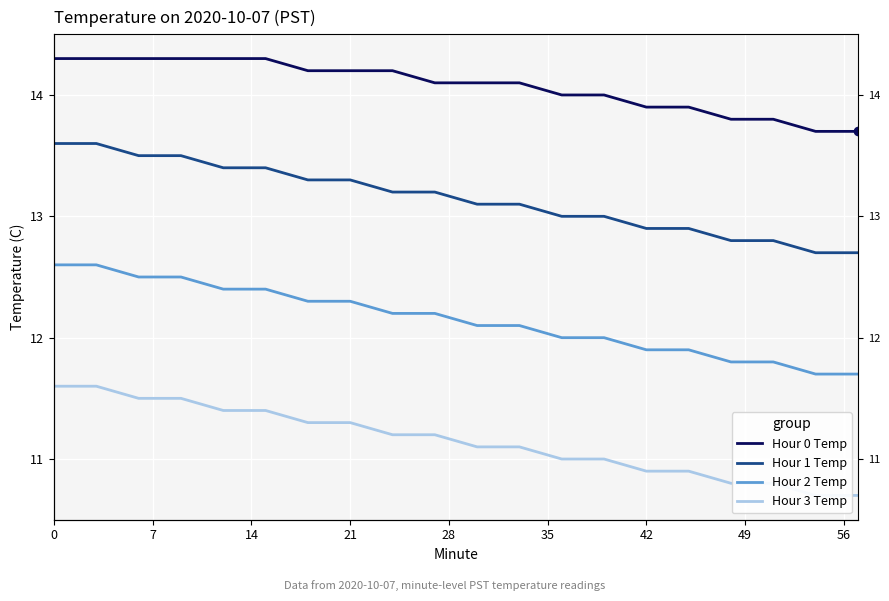

List the series in order of their overall mean, lowest first.

Hour 3 Temp, Hour 2 Temp, Hour 1 Temp, Hour 0 Temp